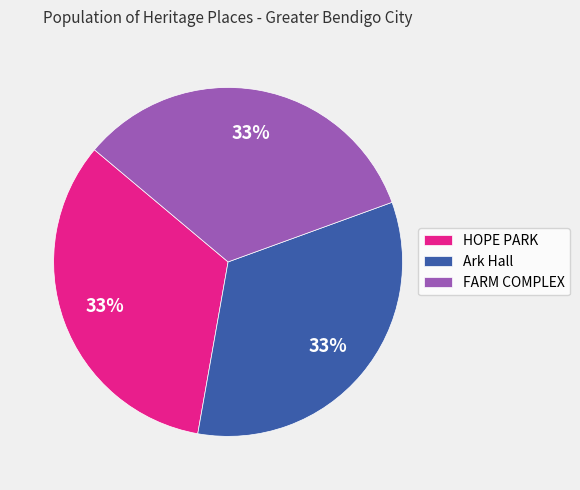

To the nearest percent, what is the combined percentage of HOPE PARK and Ark Hall?

67%